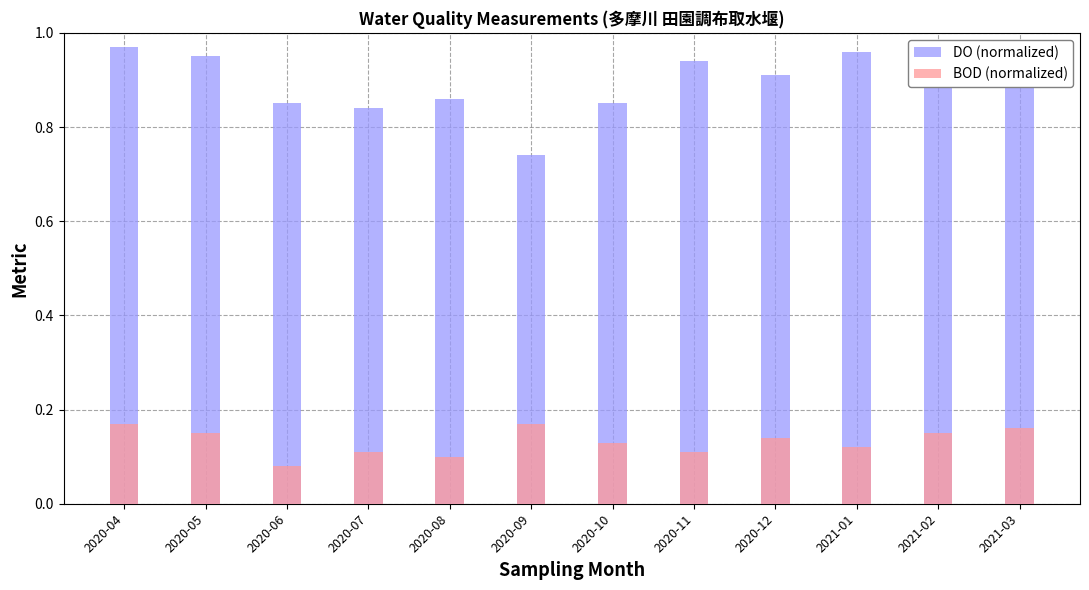

What is the smallest value displayed?

0.1